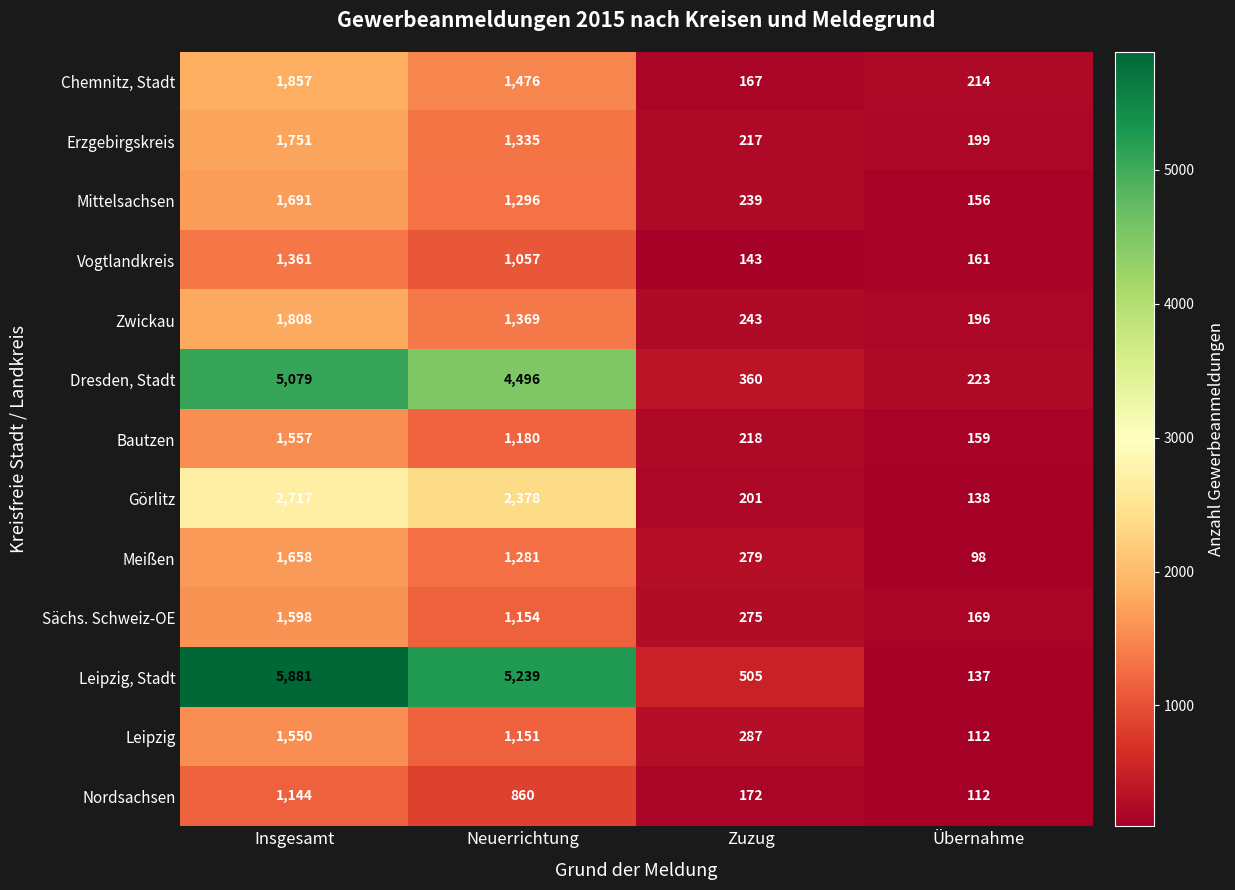

Which series has the largest total across all categories?

Leipzig, Stadt